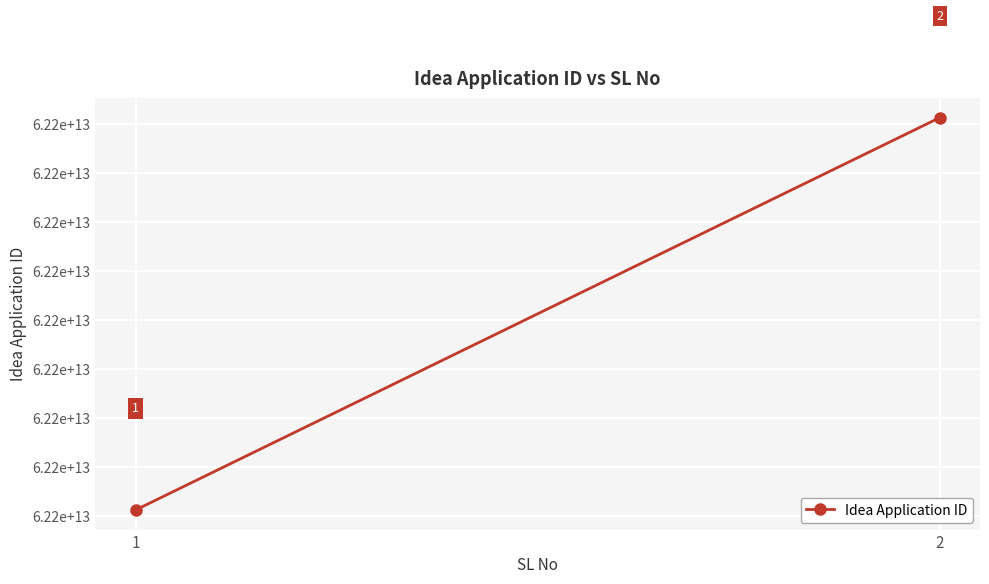

List the labels in order of value, largest first.

2, 1